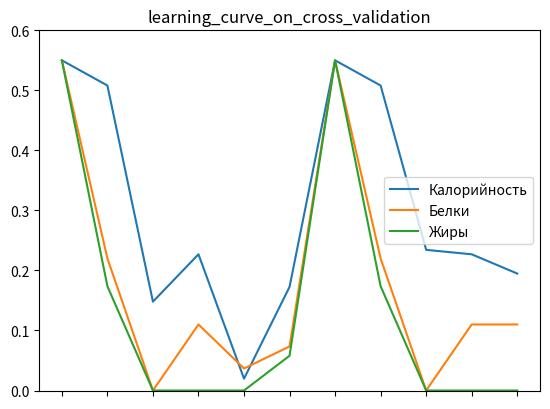

Which series has the largest total across all categories?

Калорийность